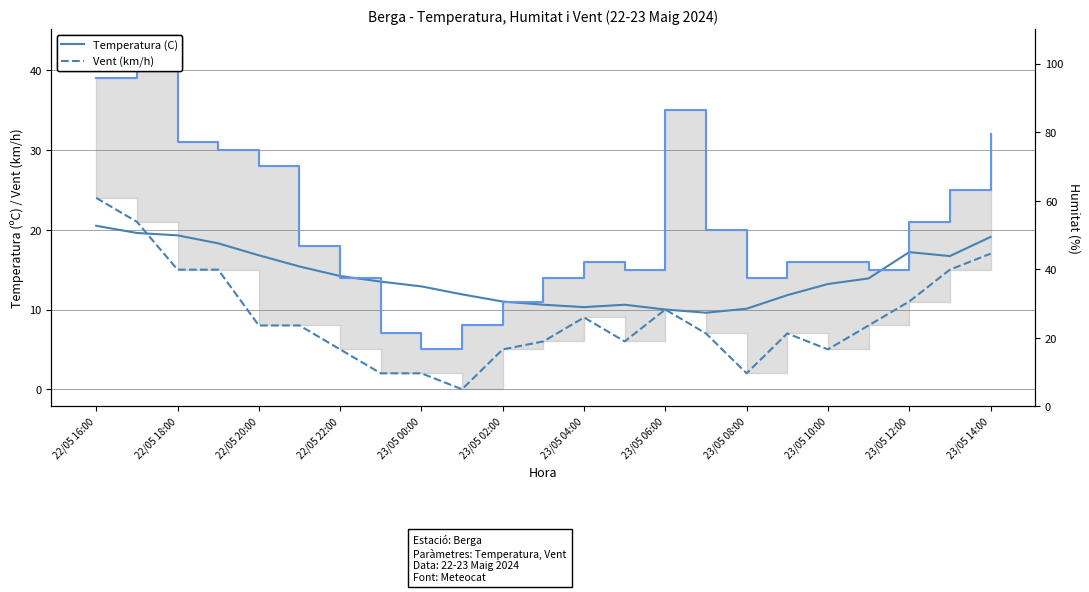

After their last crossing, which series has the higher values: Temperatura (C) or Velocitat vent (km/h)?

Temperatura (C)